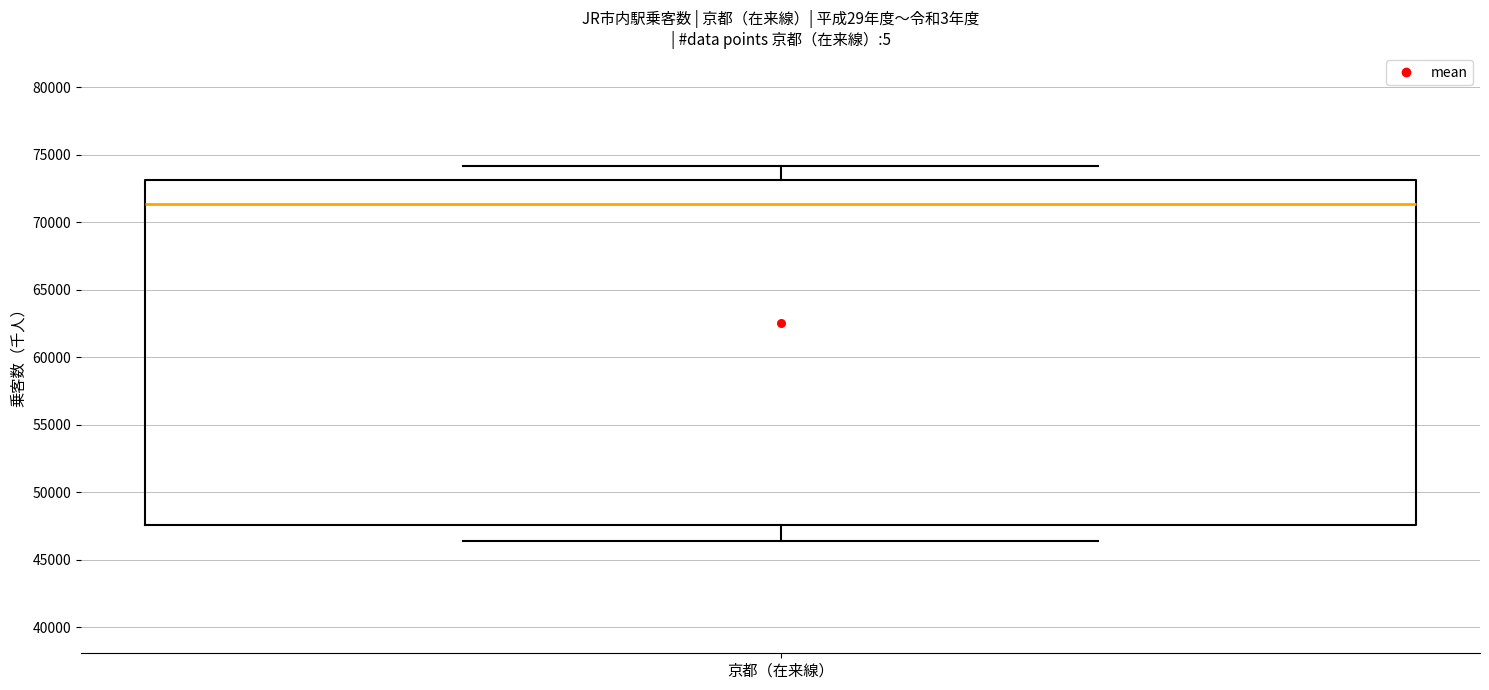

Transcribe this box plot: give where the median line is, the range the box spans, and where the two whiskers end, as read against the y-axis. The values are not printed on the chart, so give them approximately, as read against the axis.

median 71500, box 47500 to 73000, whiskers 46500 to 74000